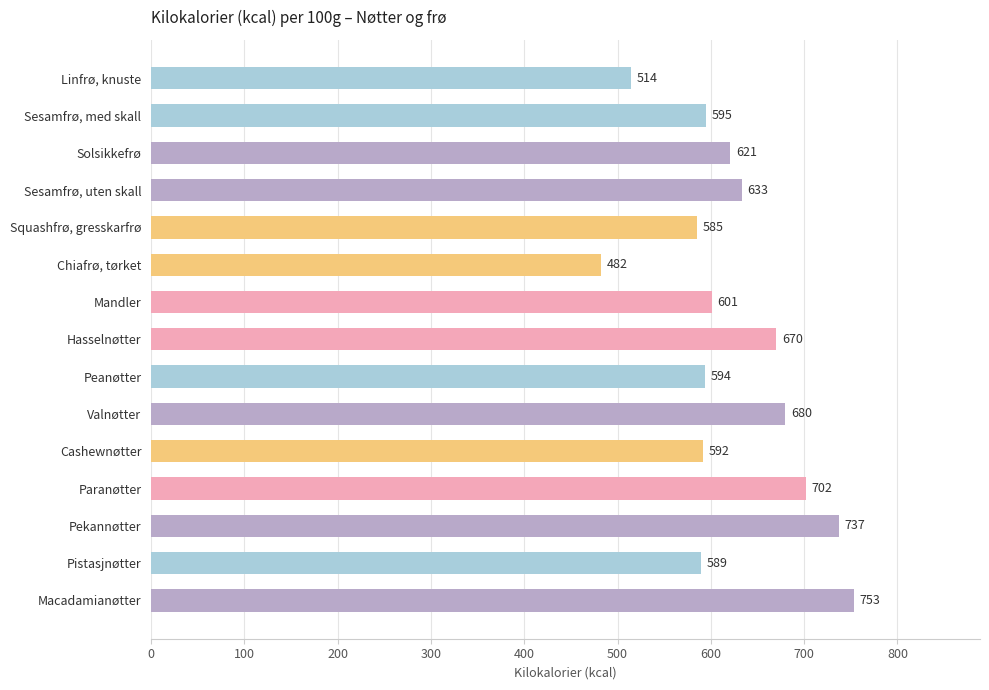

What is the sum of all values?

9348